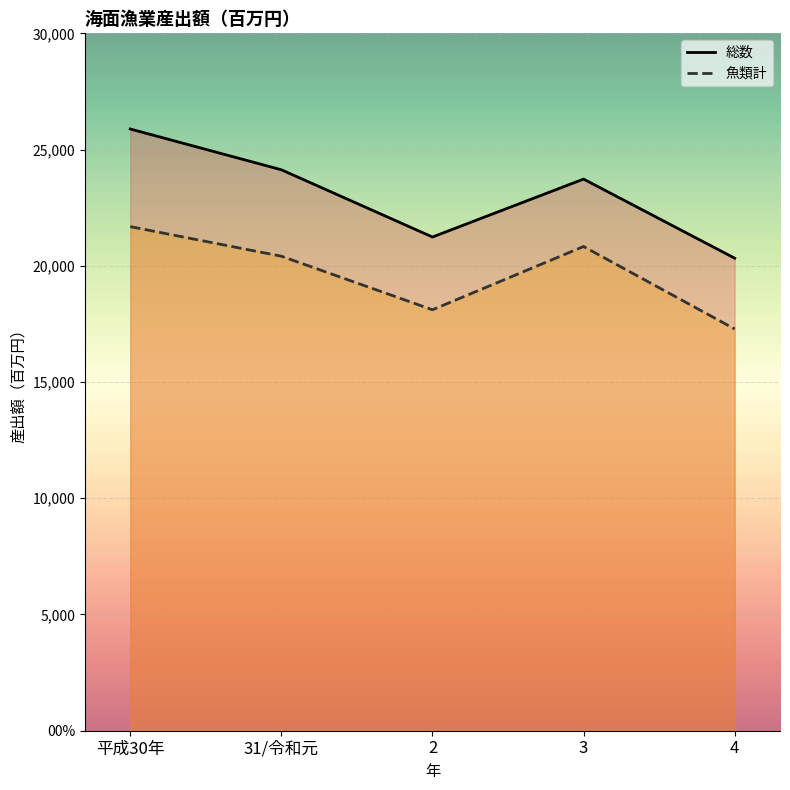

At which label does 総数 reach its minimum?

4